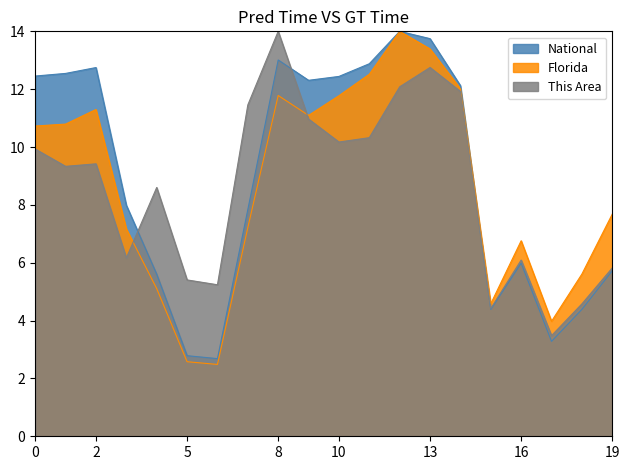

The value of Florida at 5 is 2.6. True or false?

True